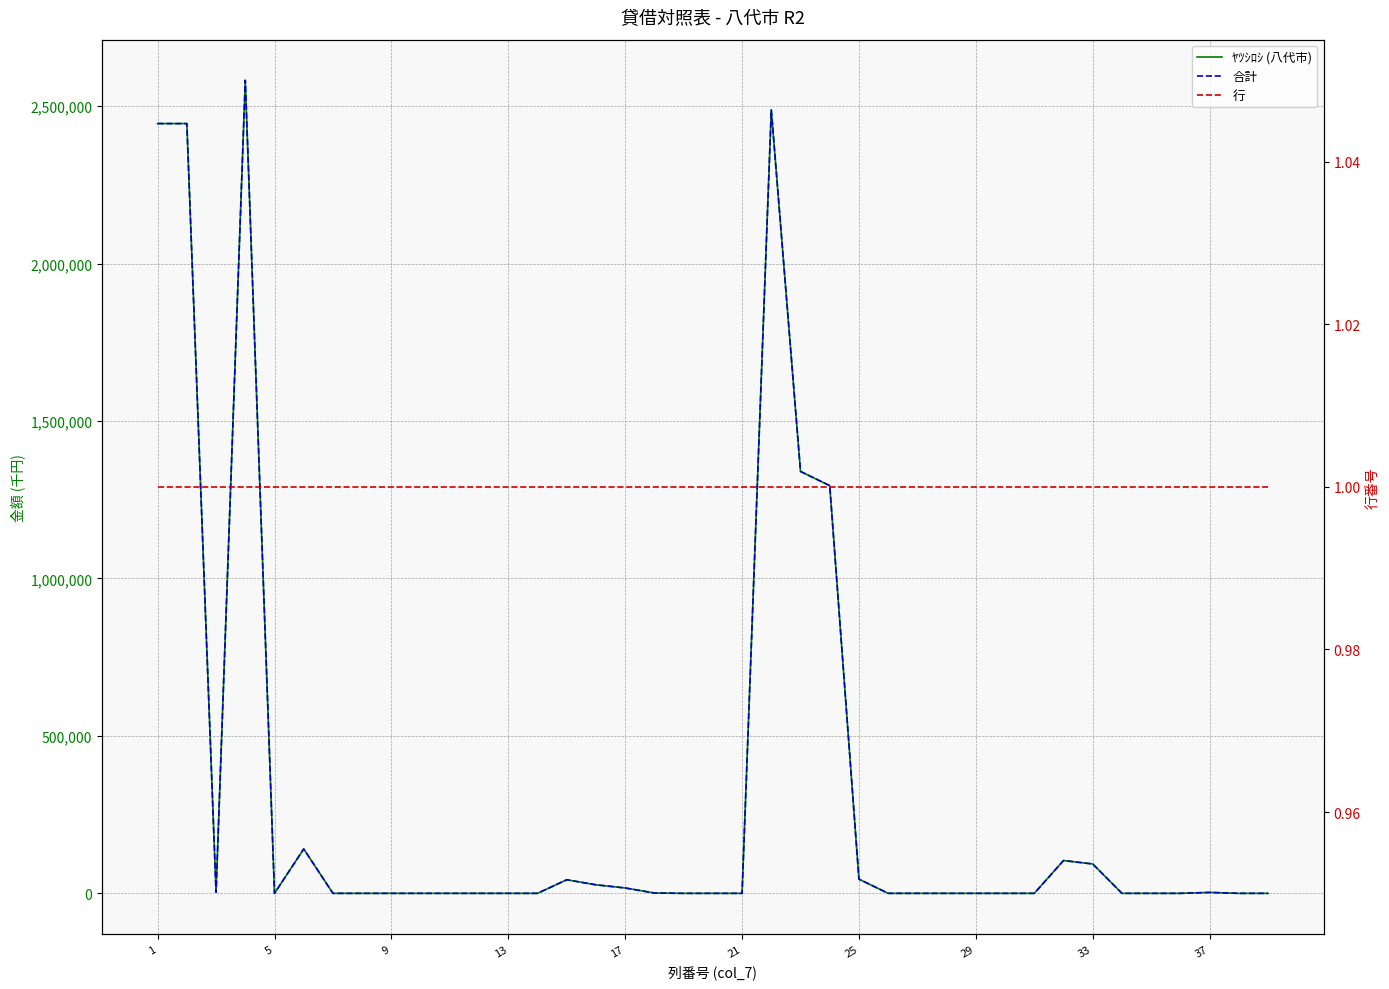

True or false: 行 has a value of 1 at 9.

False